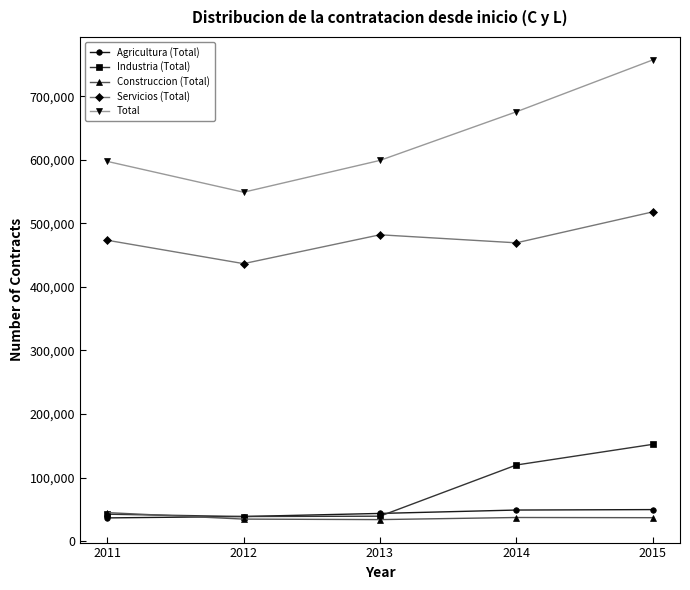

True or false: Agricultura (Total) and Servicios (Total) cross at least once.

False